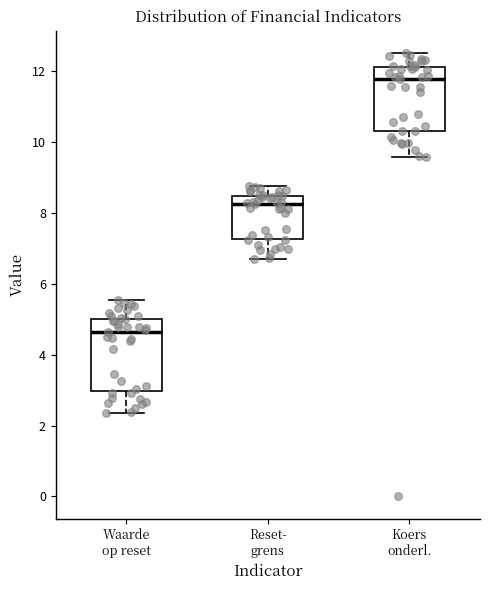

Reading left to right, read every box against the y-axis: the position of its median line, the range the box covers, and the ends of its whiskers. The values are not printed on the chart, so give them approximately, as read against the axis.

Waarde op reset: median 4.6, box 3.0 to 5.0, whiskers 2.4 to 5.6
Reset- grens: median 8.2, box 7.2 to 8.4, whiskers 6.8 to 8.8
Koers onderl.: median 11.8, box 10.4 to 12.2, whiskers 9.6 to 12.6